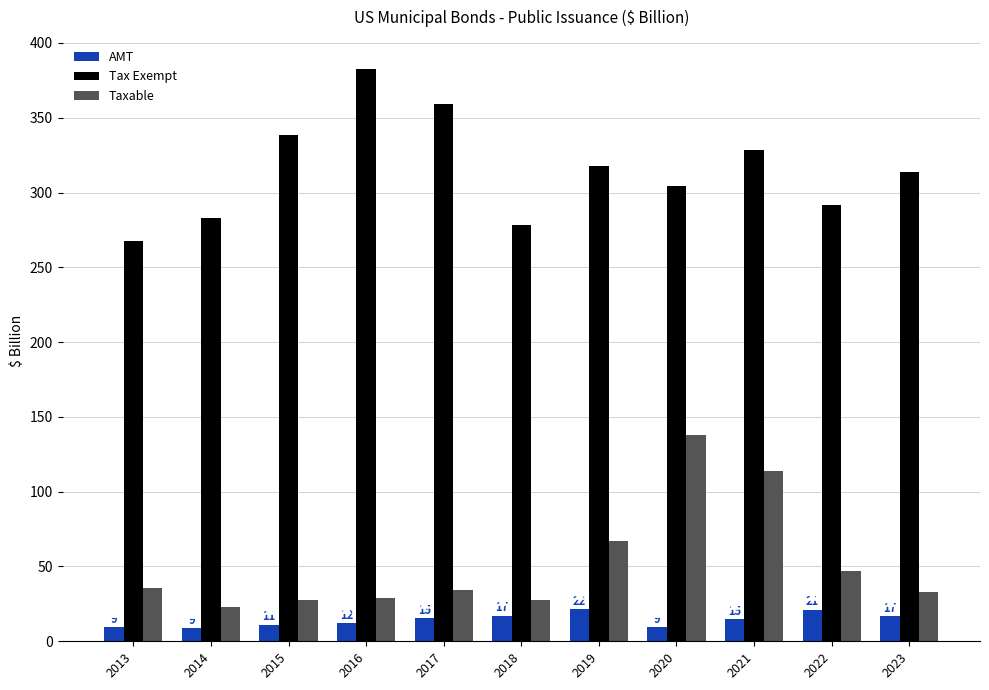

What is the difference between the maximum and minimum values in the Taxable series?

114.8